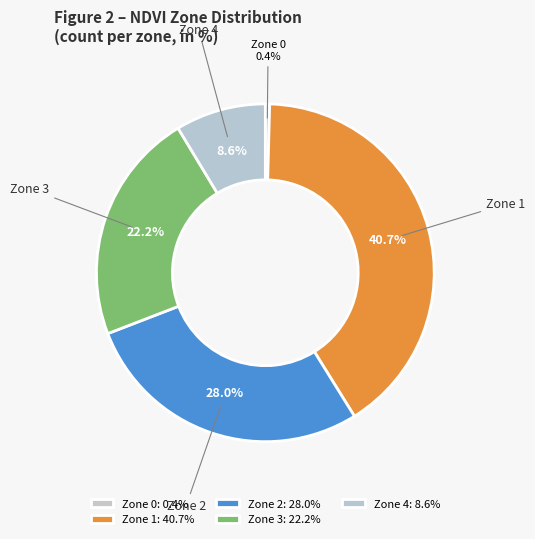

How many segments does this pie chart have?

5